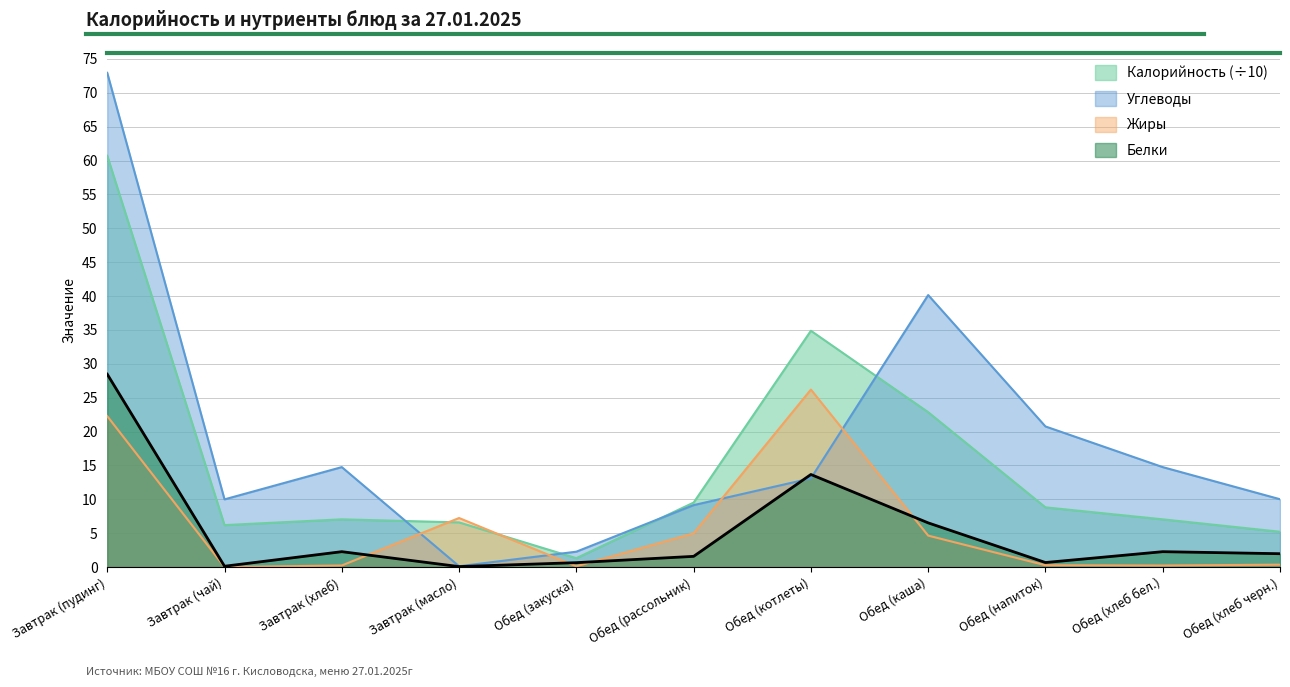

Where does the Белки series first go above 1?

Завтрак (пудинг)